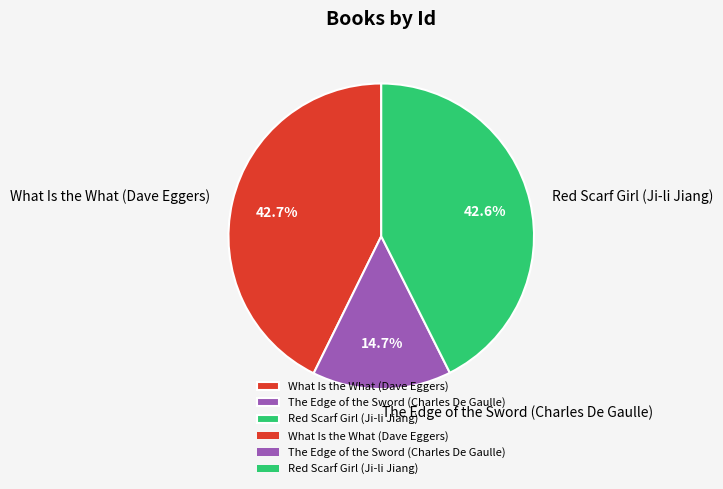

What is the ratio of the value at Red Scarf Girl (Ji-li Jiang) to the value at What Is the What (Dave Eggers)?

1.0